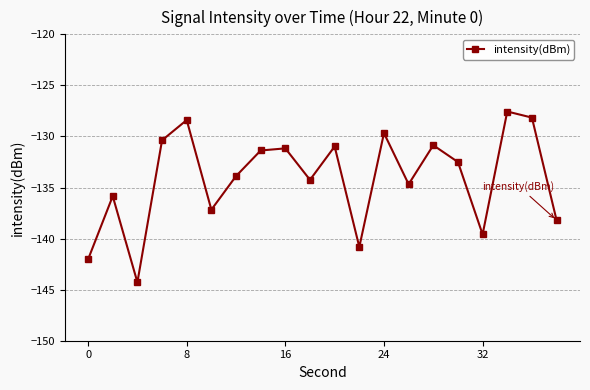

How many interior local peaks (higher than both neighbors) does the data have?

7